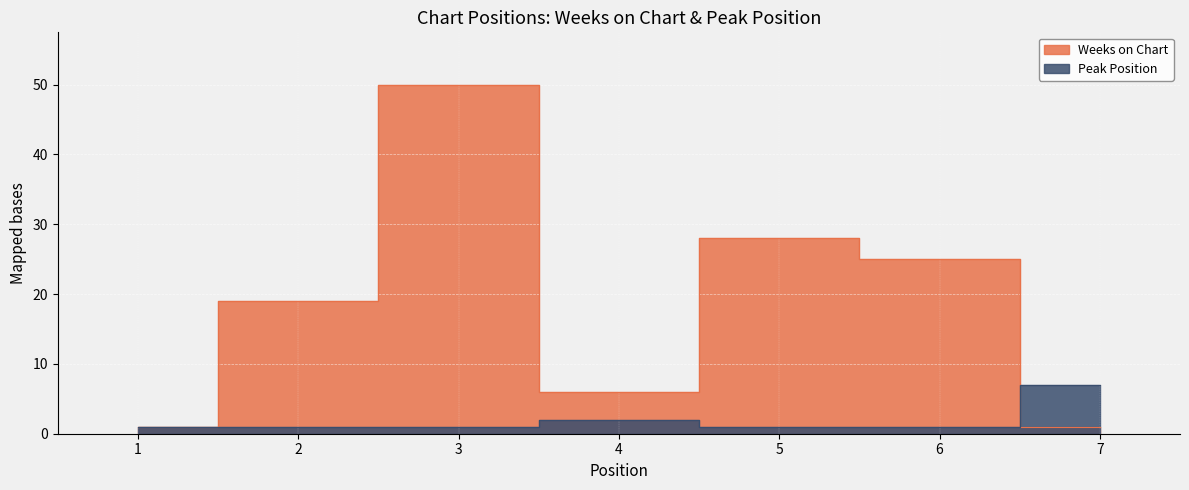

Reading left to right, list all the values displayed in this chart.

Weeks on Chart: 1=1	2=19	3=50	4=6	5=28	6=25	7=1
Peak Position: 1=1	2=1	3=1	4=2	5=1	6=1	7=7